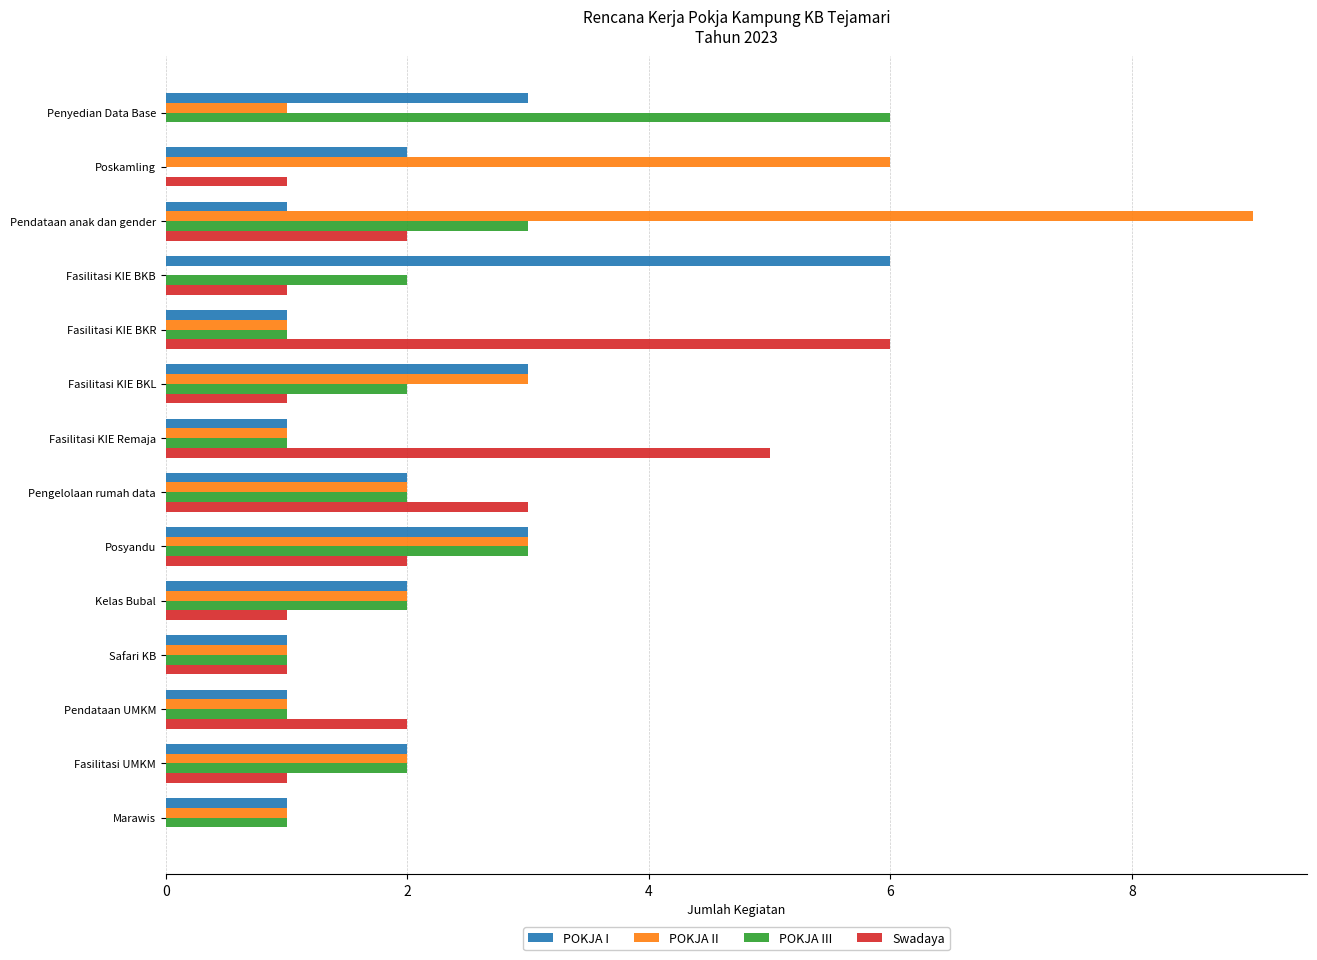

The POKJA I series shows 2 at Marawis. True or false?

False